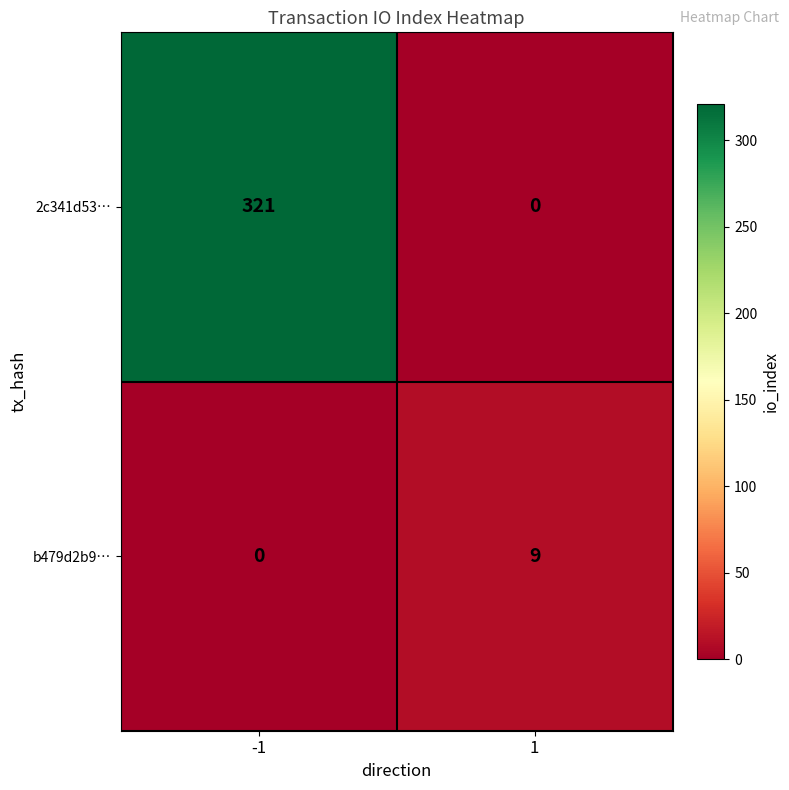

Reading left to right, what are all the values shown in this chart?

2c341d53…: -1=321	1=0
b479d2b9…: -1=0	1=9